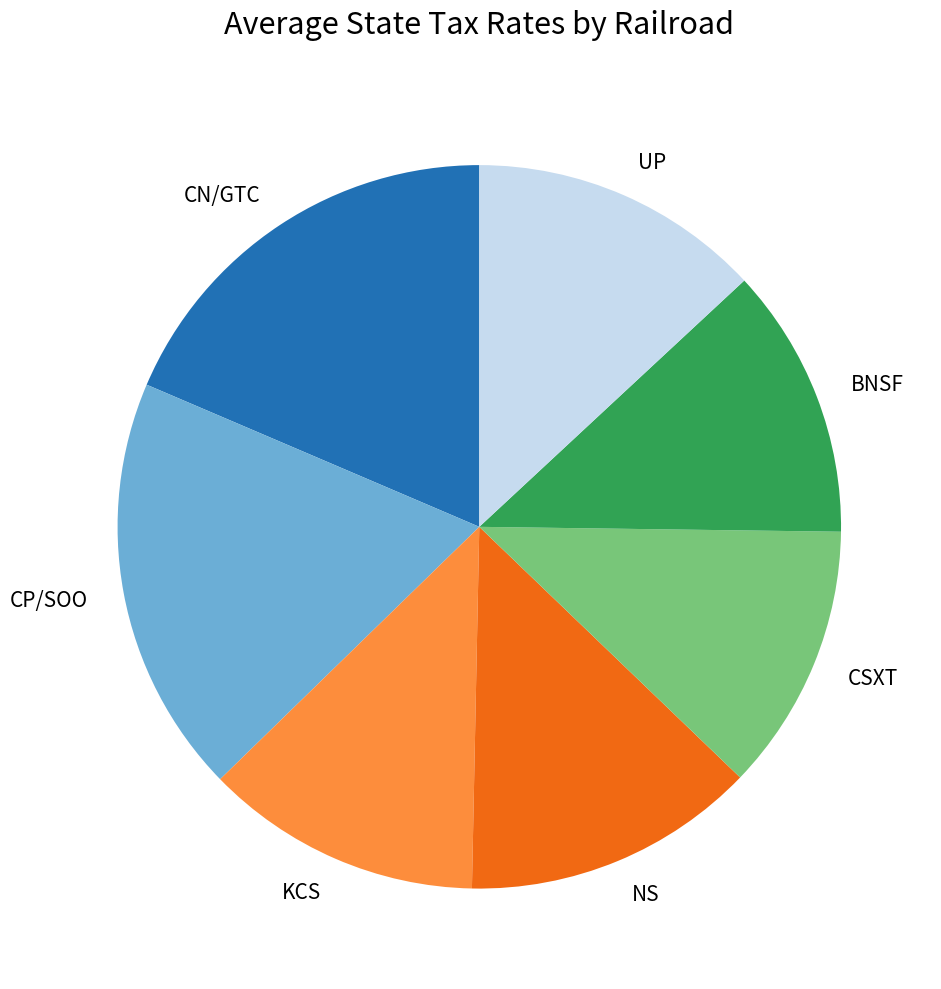

True or false: CP/SOO accounts for 8% of the total.

False